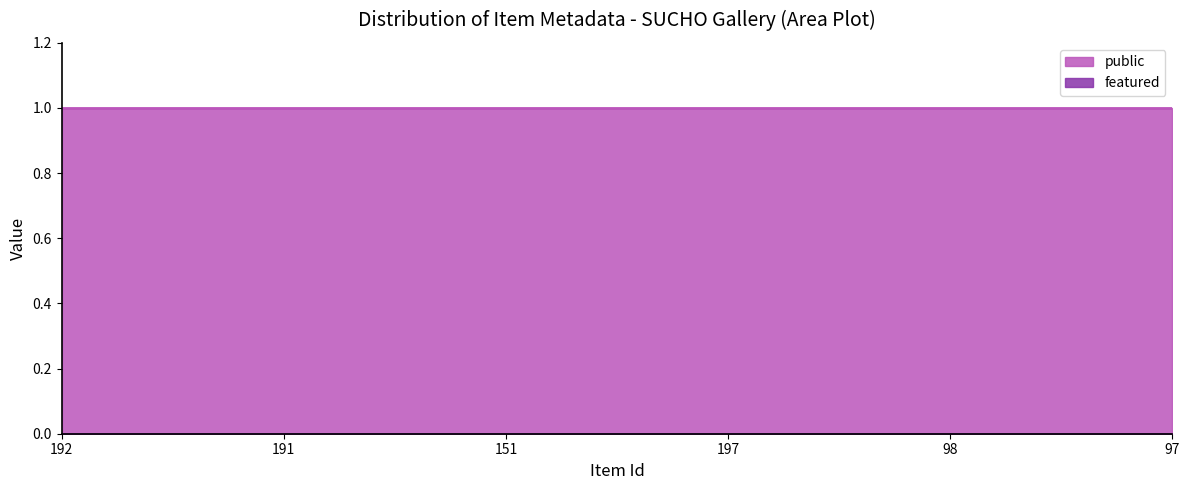

What is the maximum value shown in the chart?

1.0